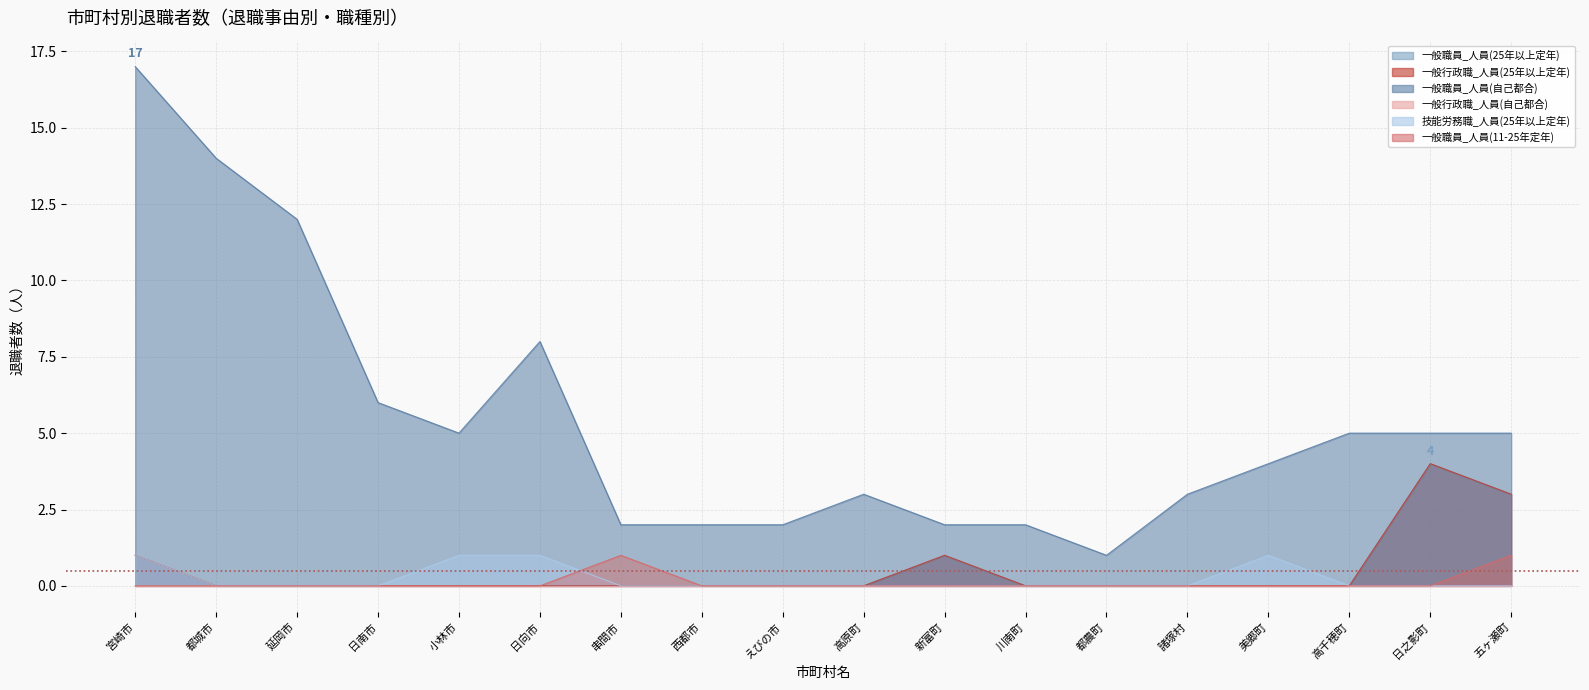

What is the difference between the maximum and minimum values in the 一般職員_人員(自己都合) series?

16